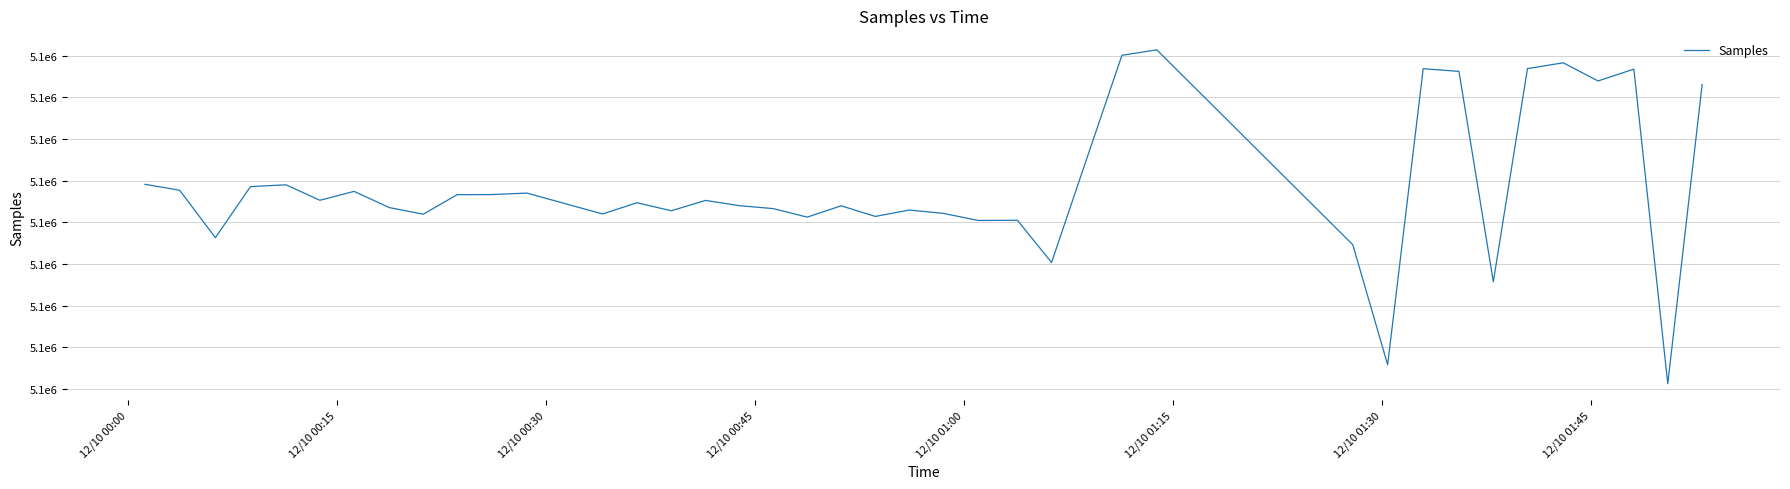

Does the chart have visible grid lines?

Yes